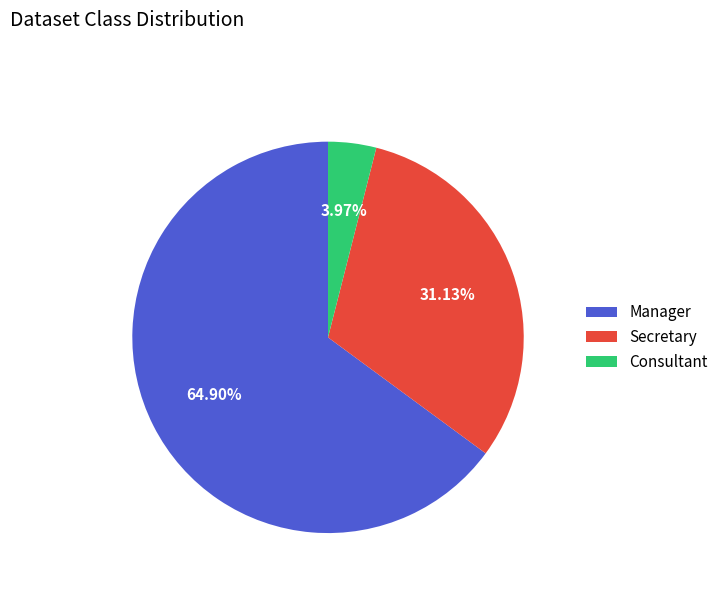

Count the number of slices in the pie.

3